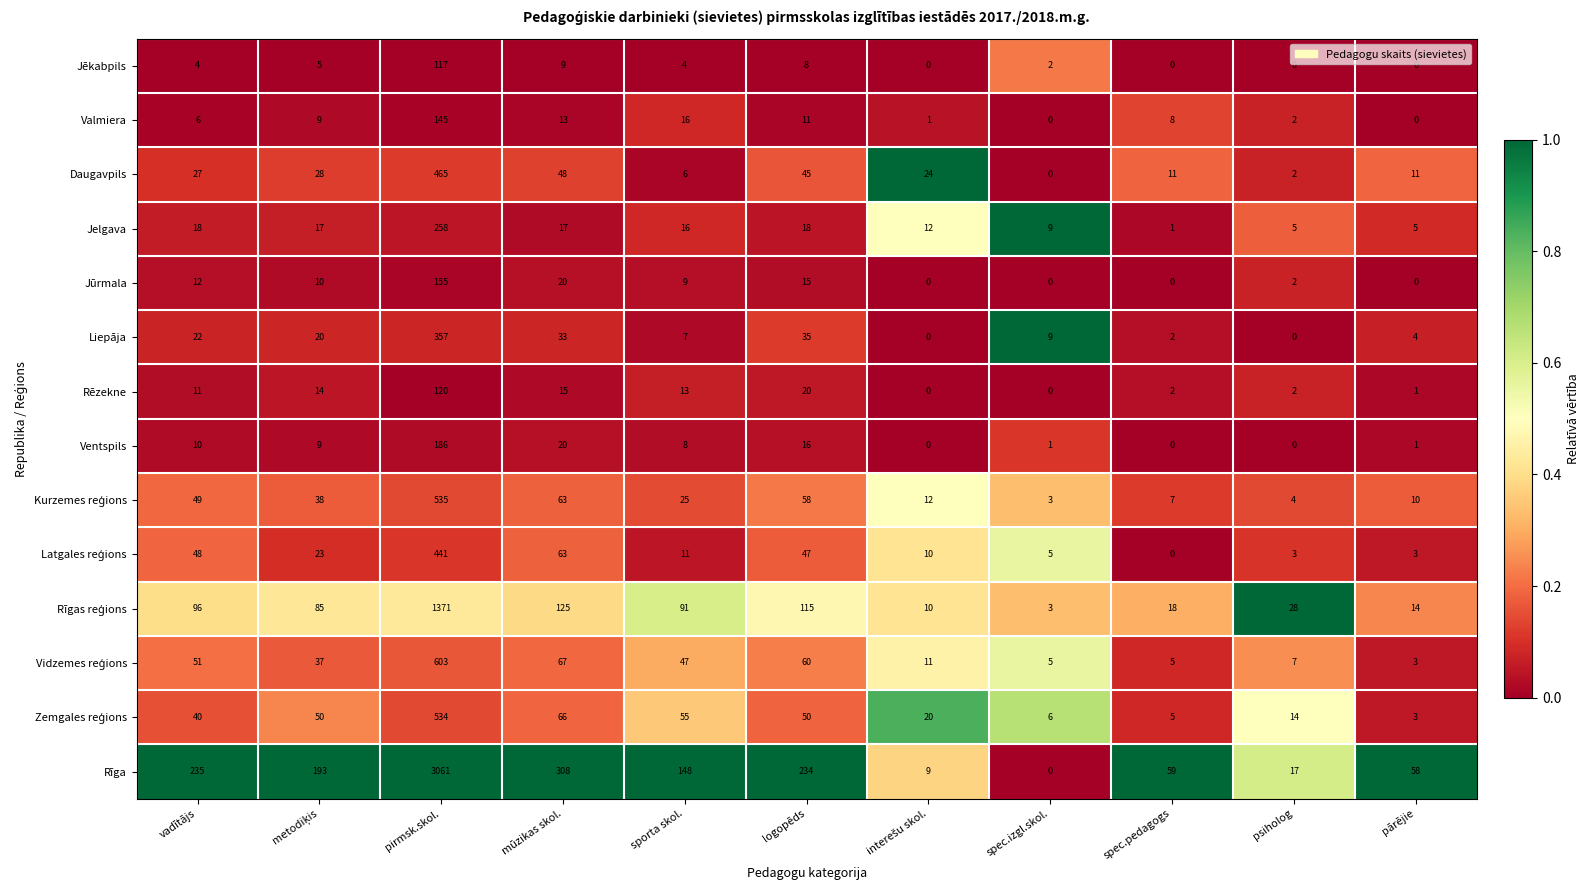

Which series has the widest spread of values?

Rīga